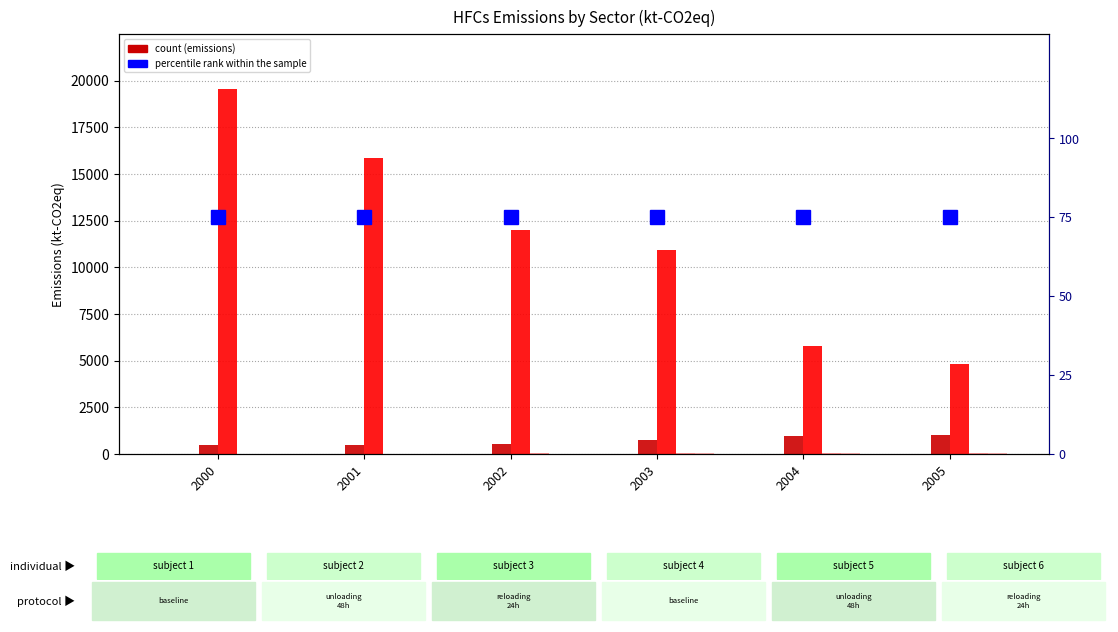

True or false: 1 農林水産業 has a value of 9.3 at 2003.

True